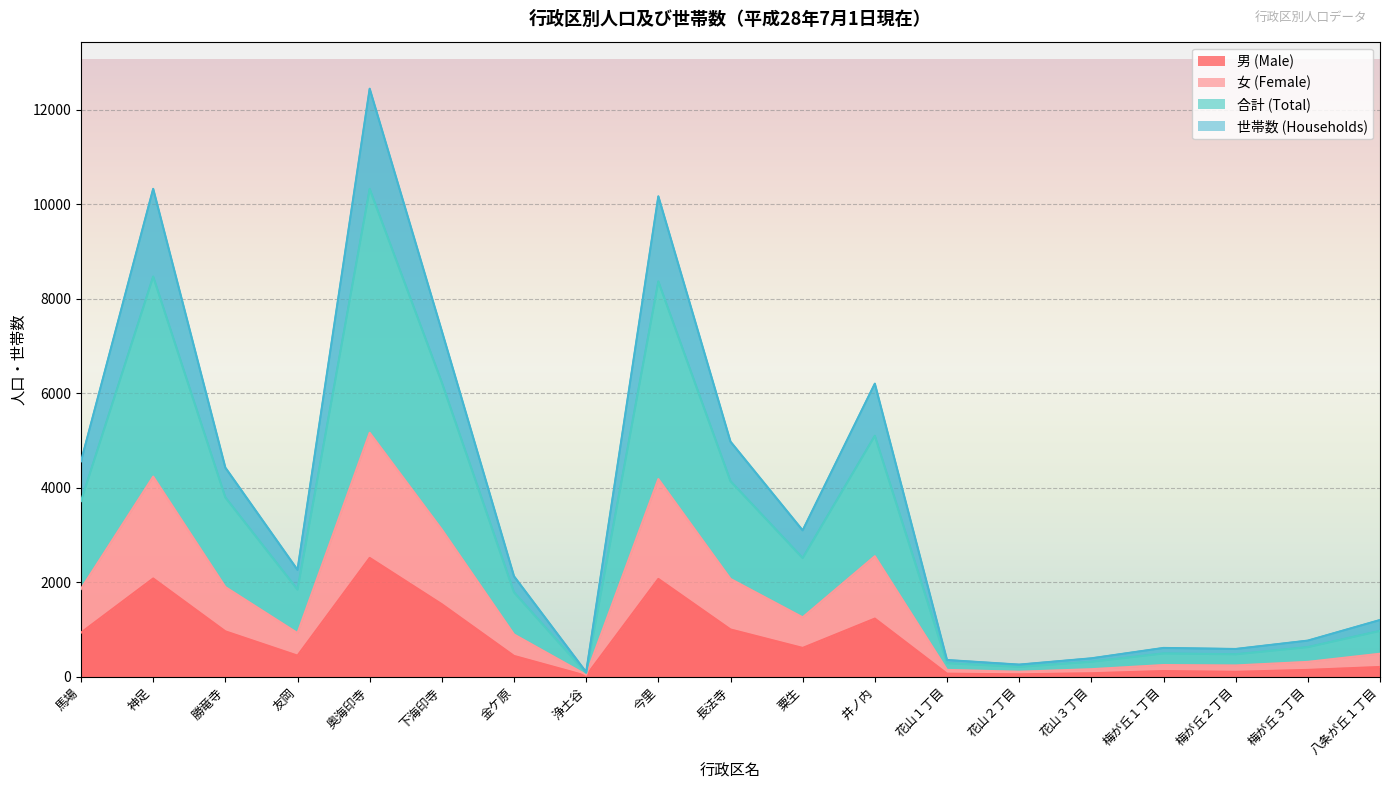

The value of 男 (Male) at 奥海印寺 is 843. True or false?

False